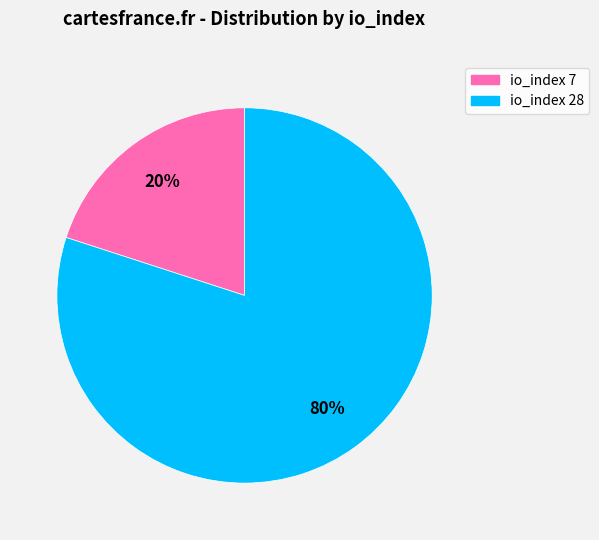

What is the smallest slice in the pie chart?

io_index 7